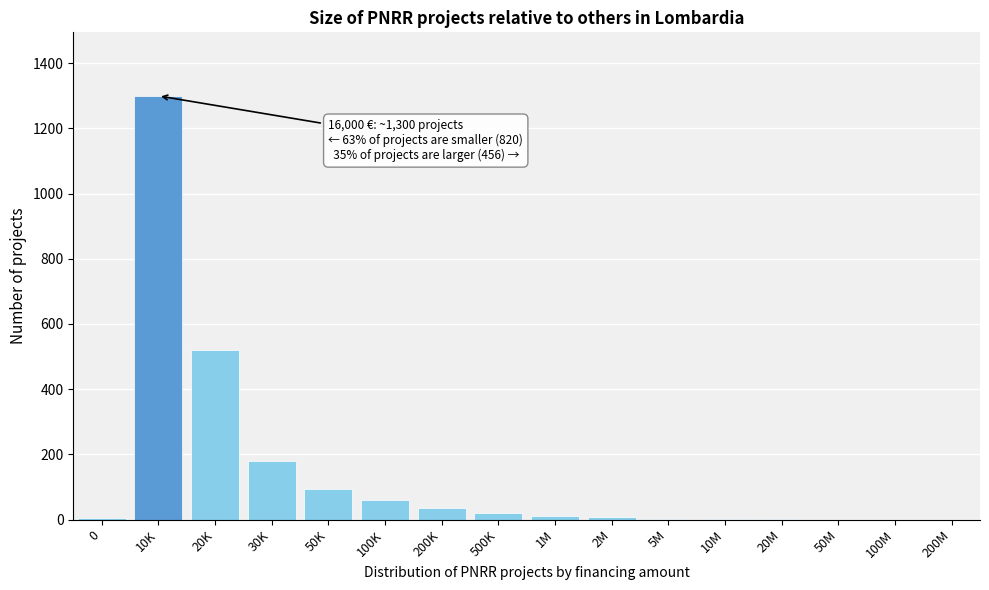

The chart shows a value of 0 at 200M. True or false?

True